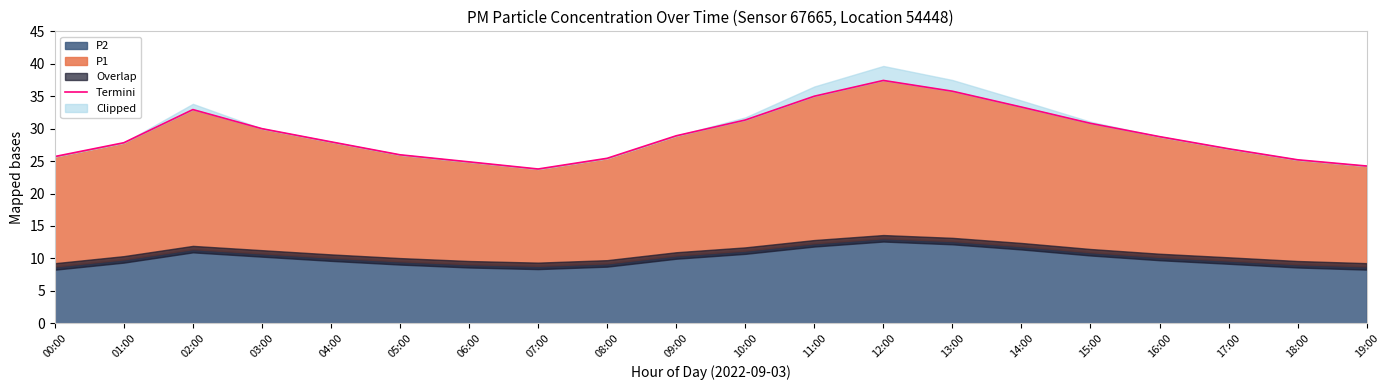

How many values exceed 28?

10